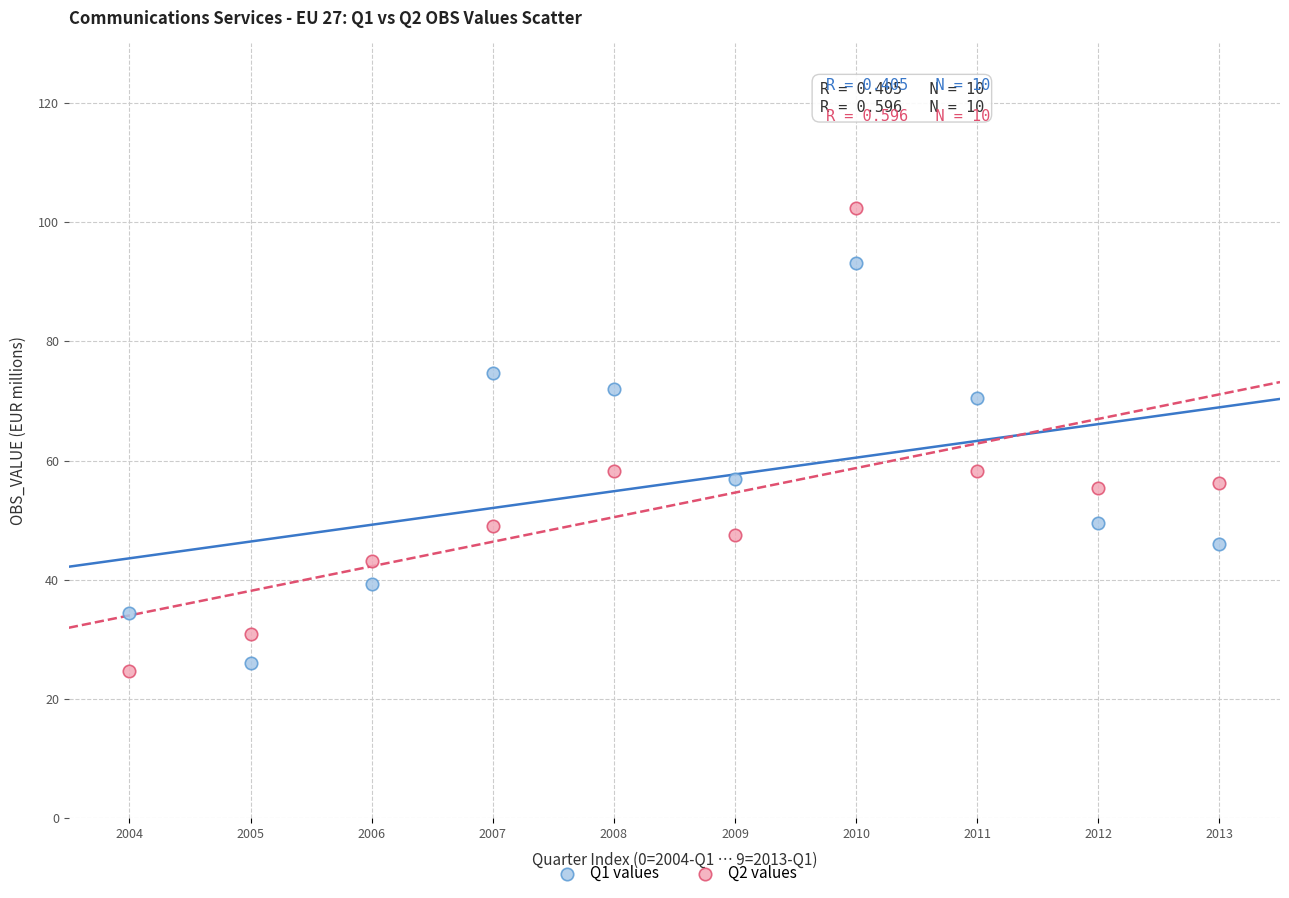

Across all data points, what is the range of Y values (max minus min)?

77.7